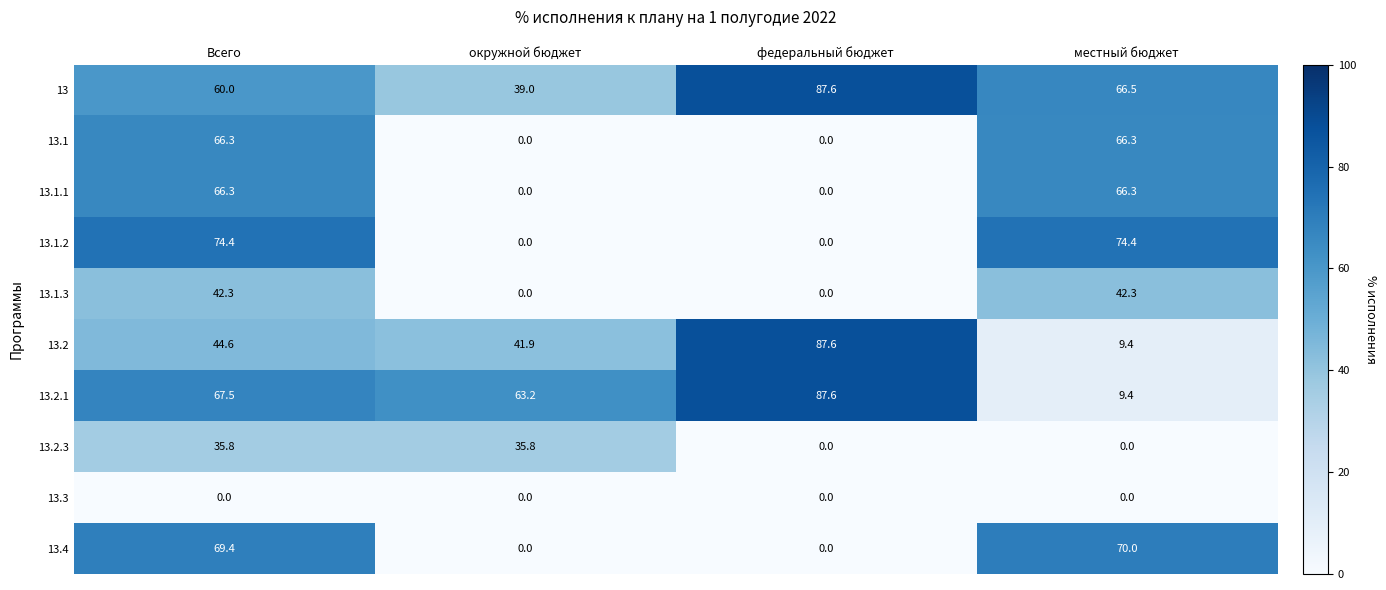

What is the highest value of the 13.2 series?

87.6